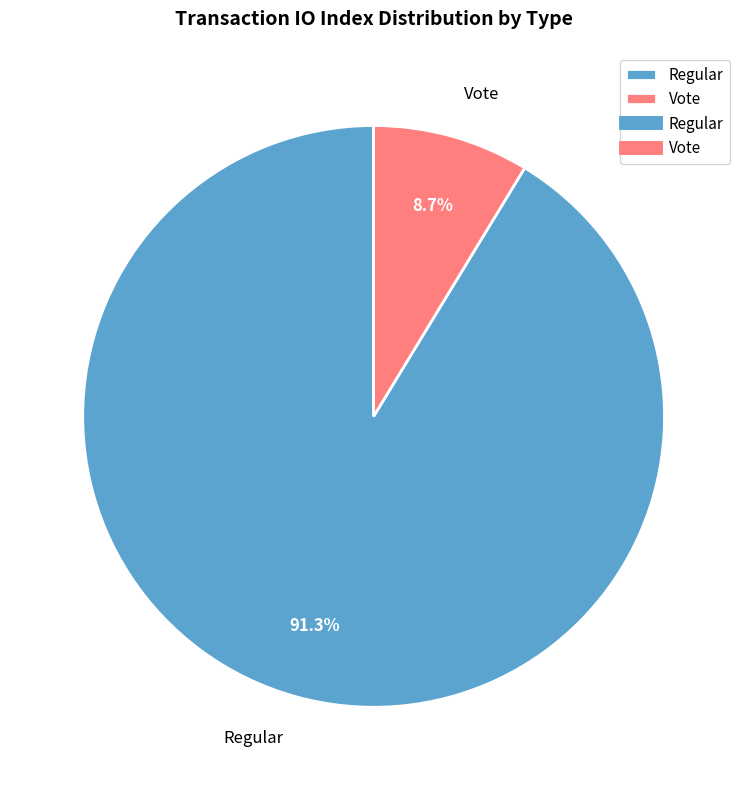

What portion of the pie excludes Vote?

91.3%